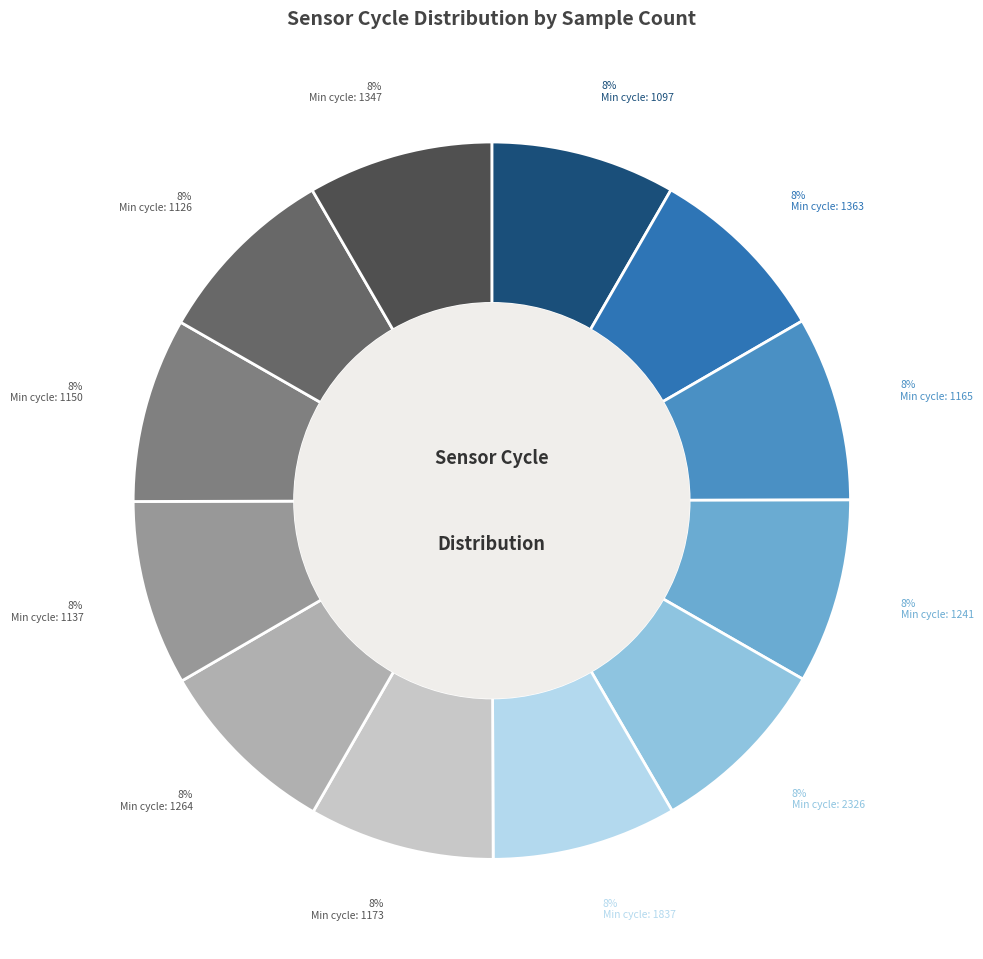

To the nearest percent, what is the average slice percentage?

8%